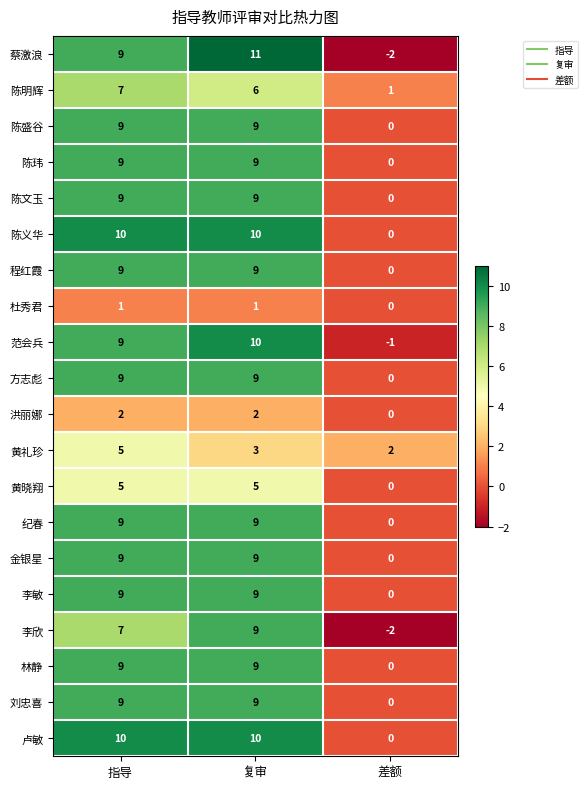

How many categories are shown in the chart?

3